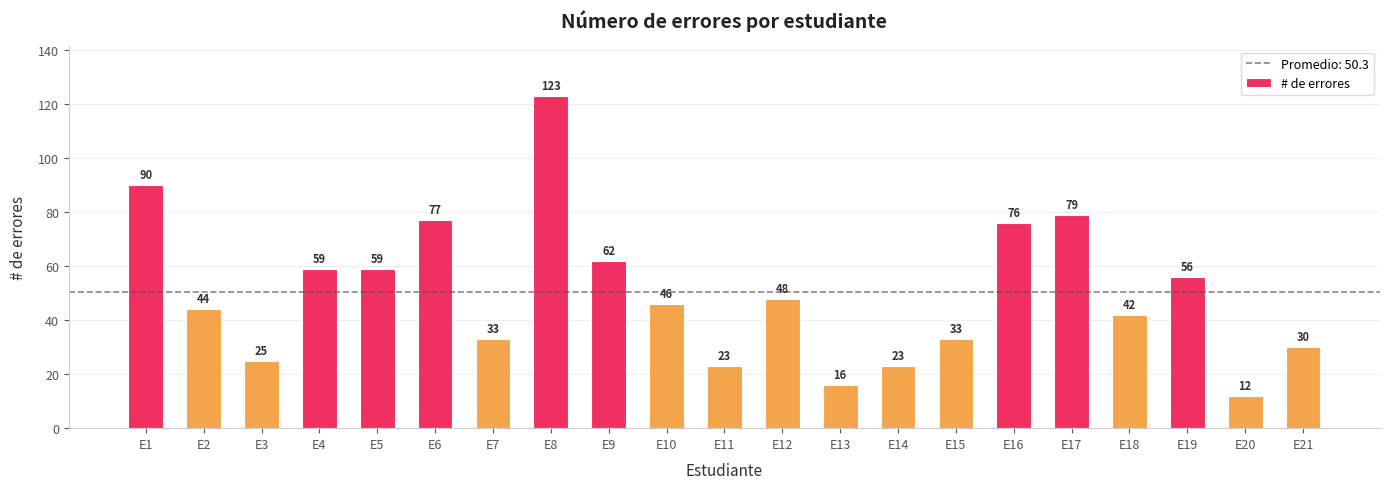

The chart shows a value of 16 at E13. True or false?

True